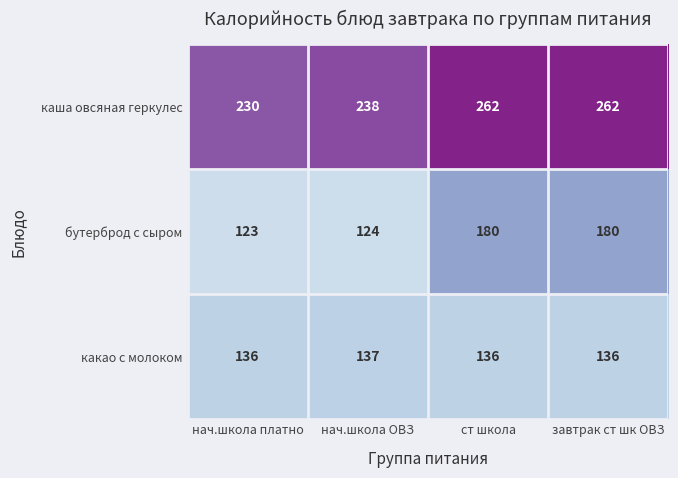

Which series changed the most between нач.школа платно and ст школа?

бутерброд с сыром